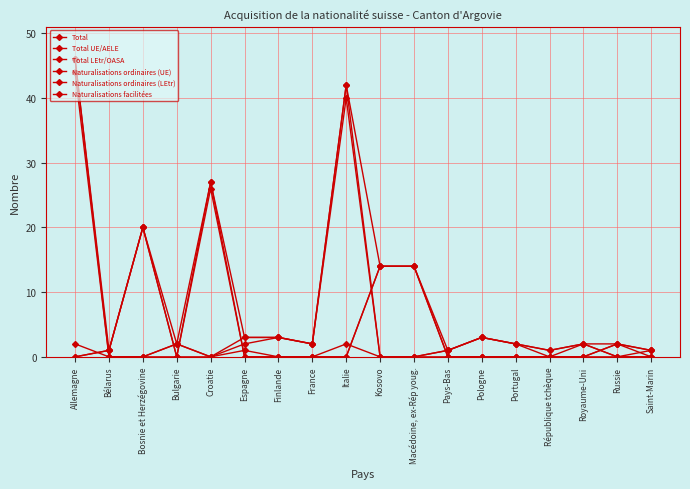

Count the number of categories in the chart.

18